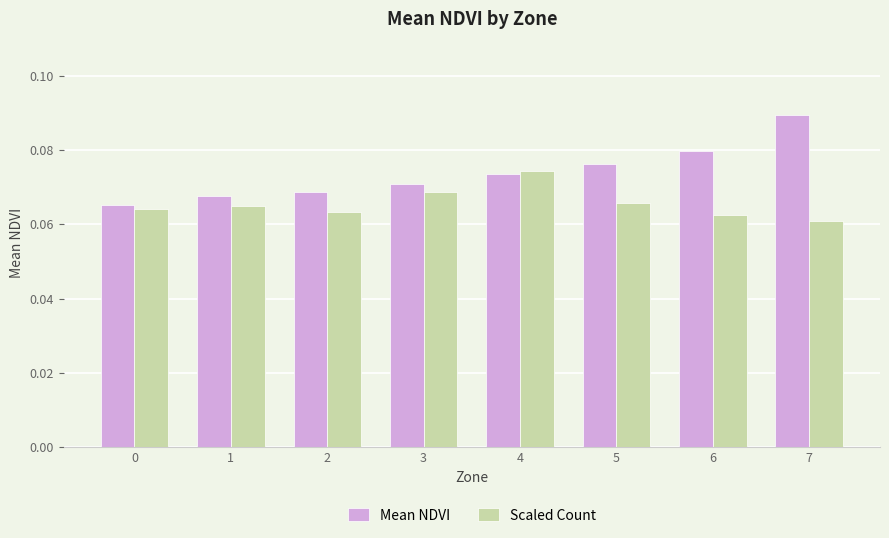

Which series has the widest spread of values?

Mean NDVI